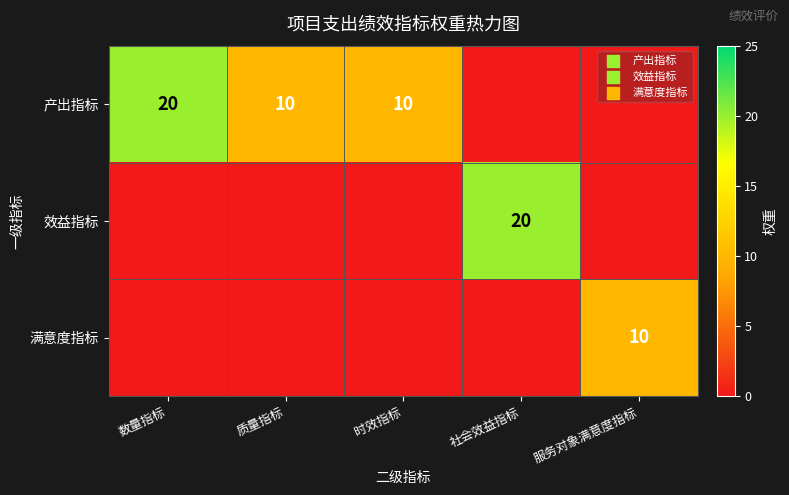

The value of 效益指标 at 社会效益指标 is 9. True or false?

False